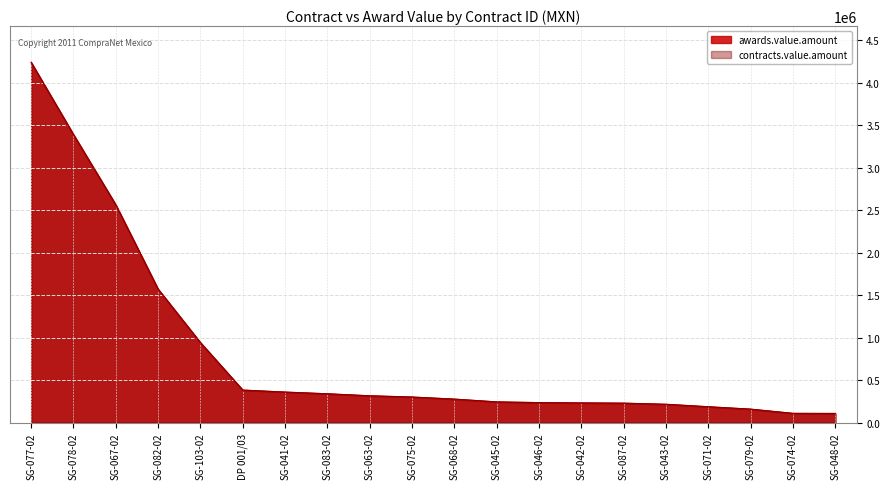

Reading left to right, what are all the values shown in this chart?

awards.value.amount: SG-077-02=4240884.6	SG-078-02=3390746.9	SG-067-02=2563960.7	SG-082-02=1571200.5	SG-103-02=941881.9	DP 001/03=383098.1	SG-041-02=359520.0	SG-083-02=339497.2	SG-063-02=315891.9	SG-075-02=301294.3	SG-068-02=276782.4	SG-045-02=244000.0	SG-046-02=235602.2	SG-042-02=231676.1	SG-087-02=229090.8	SG-043-02=216000.0	SG-071-02=186873.4	SG-079-02=158661.5	SG-074-02=109087.6	SG-048-02=108107.3
contracts.value.amount: SG-077-02=4240884.6	SG-078-02=3390746.9	SG-067-02=2563960.7	SG-082-02=1571200.5	SG-103-02=941881.9	DP 001/03=383098.1	SG-041-02=359520.0	SG-083-02=339497.2	SG-063-02=315891.9	SG-075-02=301294.3	SG-068-02=276782.4	SG-045-02=244000.0	SG-046-02=235602.2	SG-042-02=231676.1	SG-087-02=229090.8	SG-043-02=216000.0	SG-071-02=186873.4	SG-079-02=158661.5	SG-074-02=109087.6	SG-048-02=108107.3